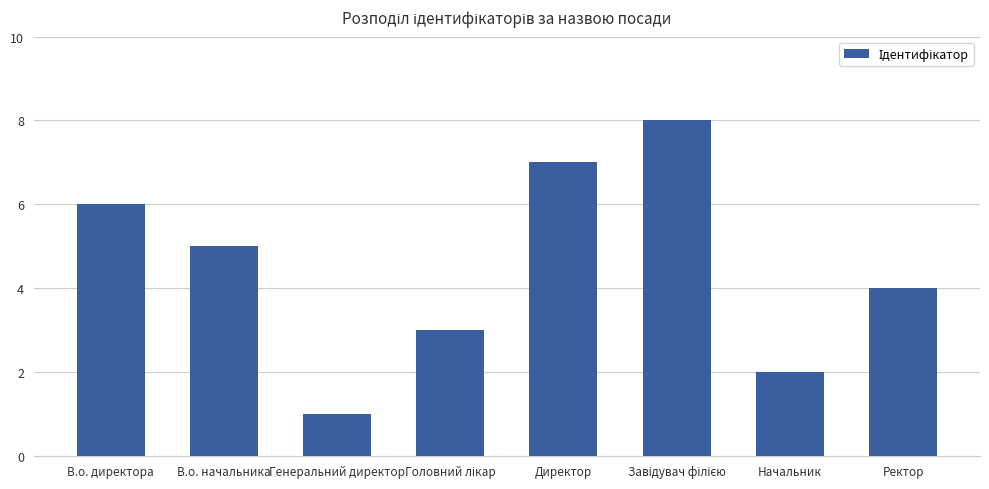

What is the maximum value shown in the chart?

8